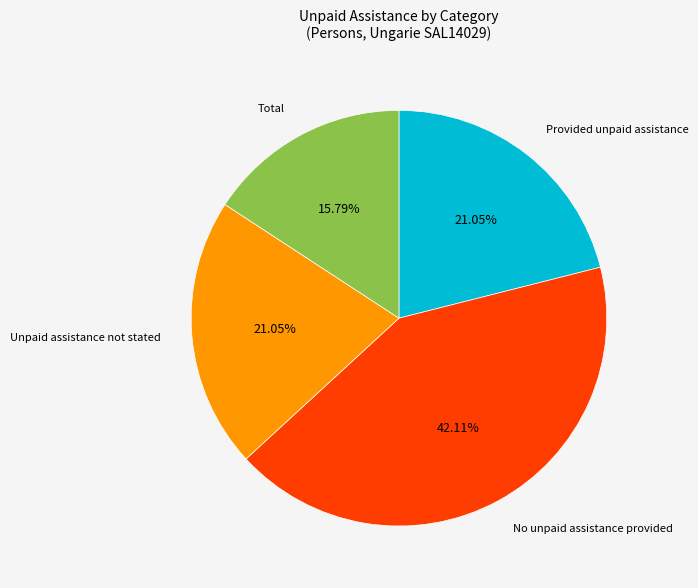

Is there any slice that represents more than half of the pie?

No